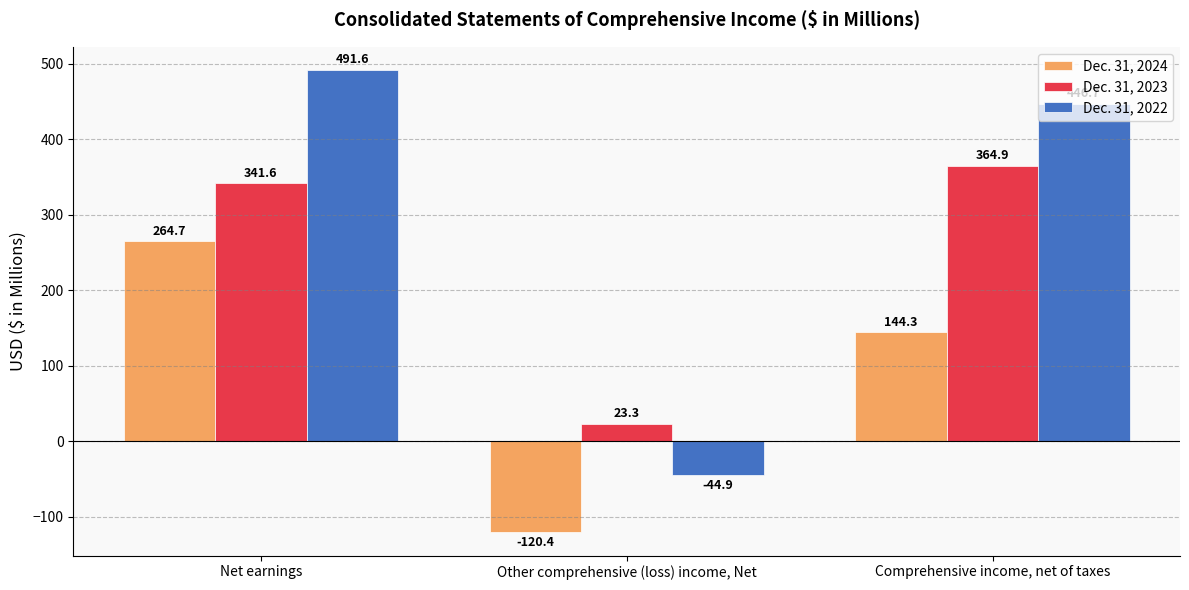

Rank the categories by Dec. 31, 2023 value from highest to lowest.

Comprehensive income, net of taxes, Net earnings, Other comprehensive (loss) income, Net